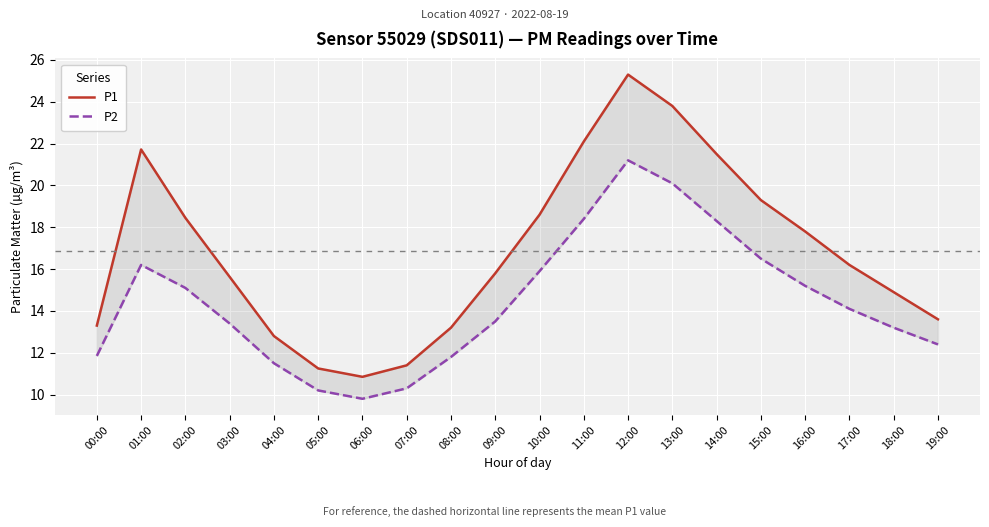

List the series in order of their overall mean, lowest first.

P2, P1